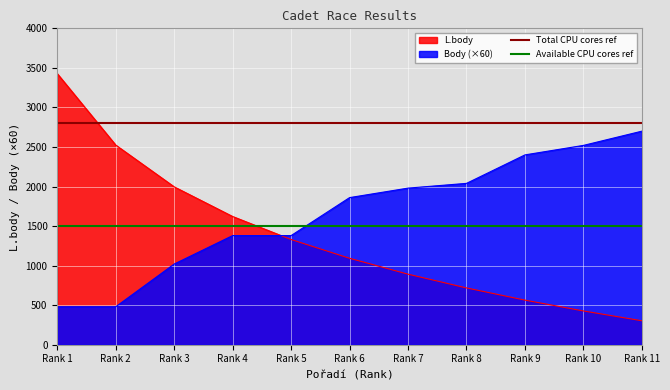

Which category has the lowest value in the L.body series?

Rank 11